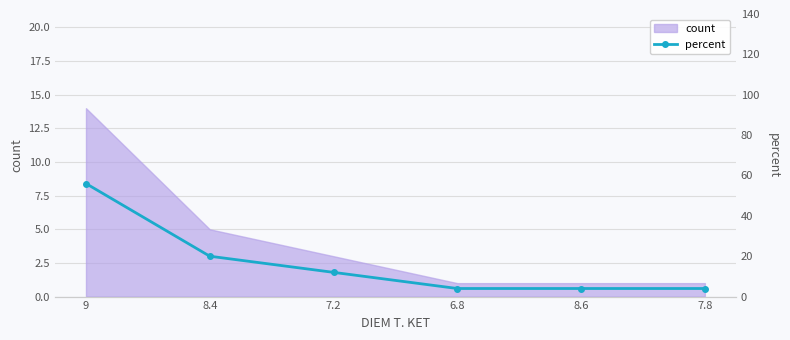

What is the greatest value displayed?

56